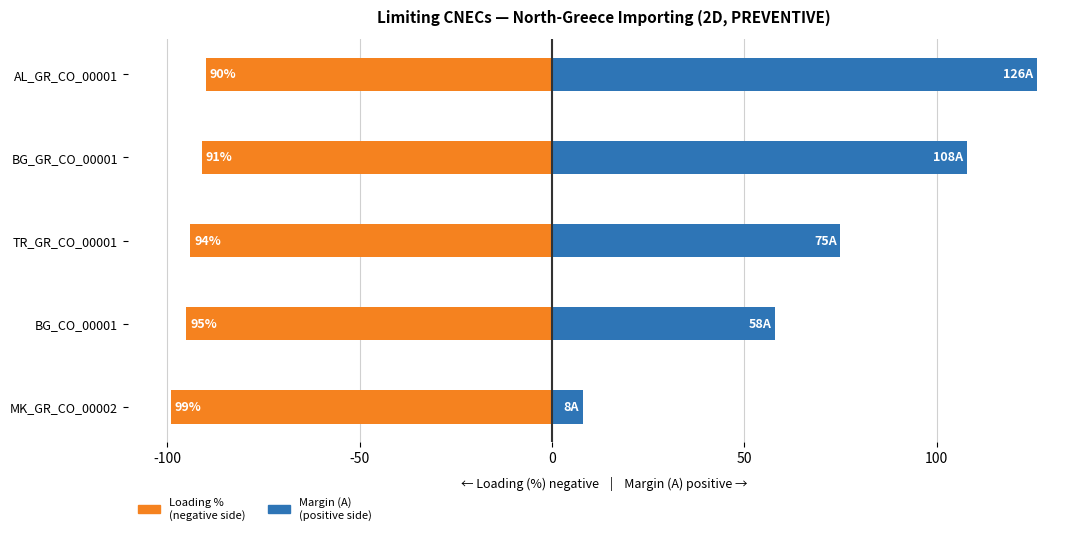

Between MK_GR_CO_00002 and TR_GR_CO_00001, which is larger?

TR_GR_CO_00001